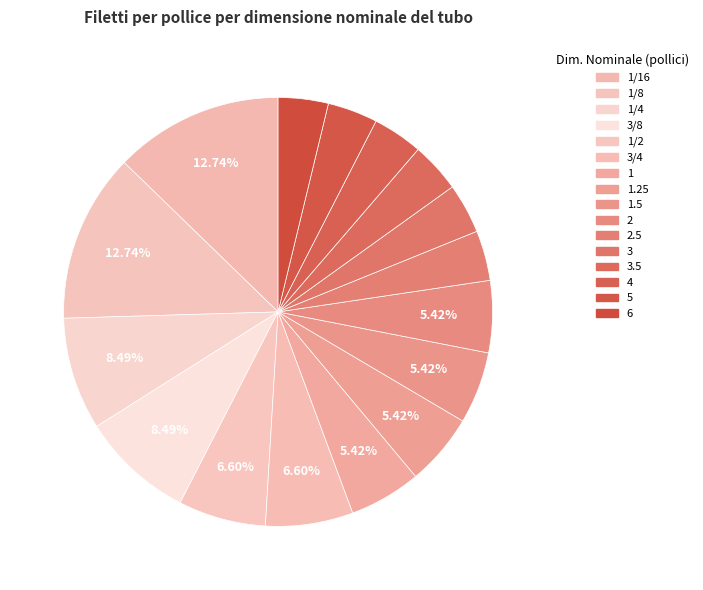

Count the number of slices in the pie.

16